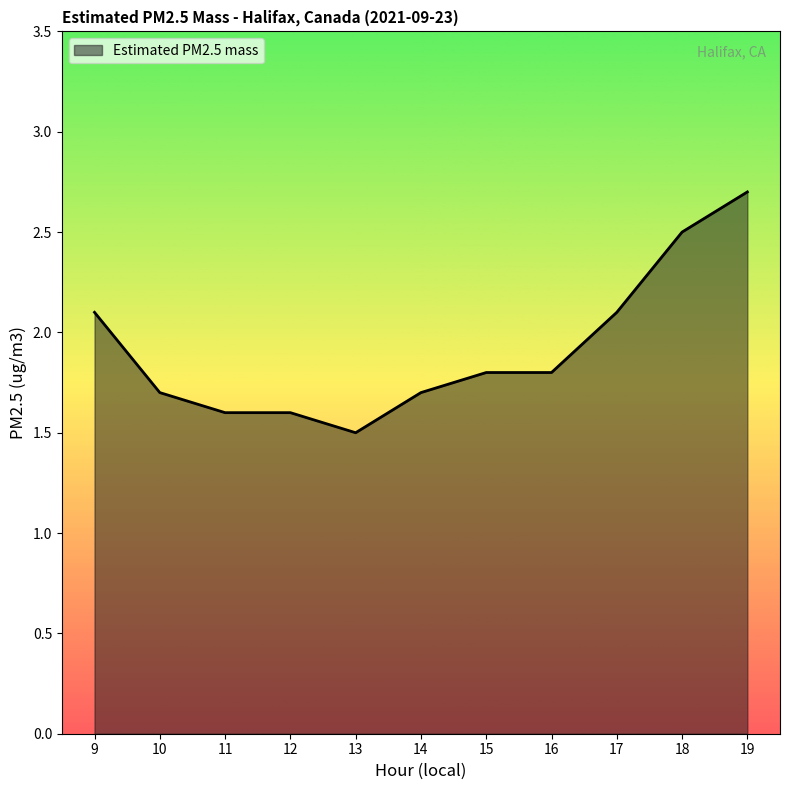

What is the smallest value displayed?

1.5